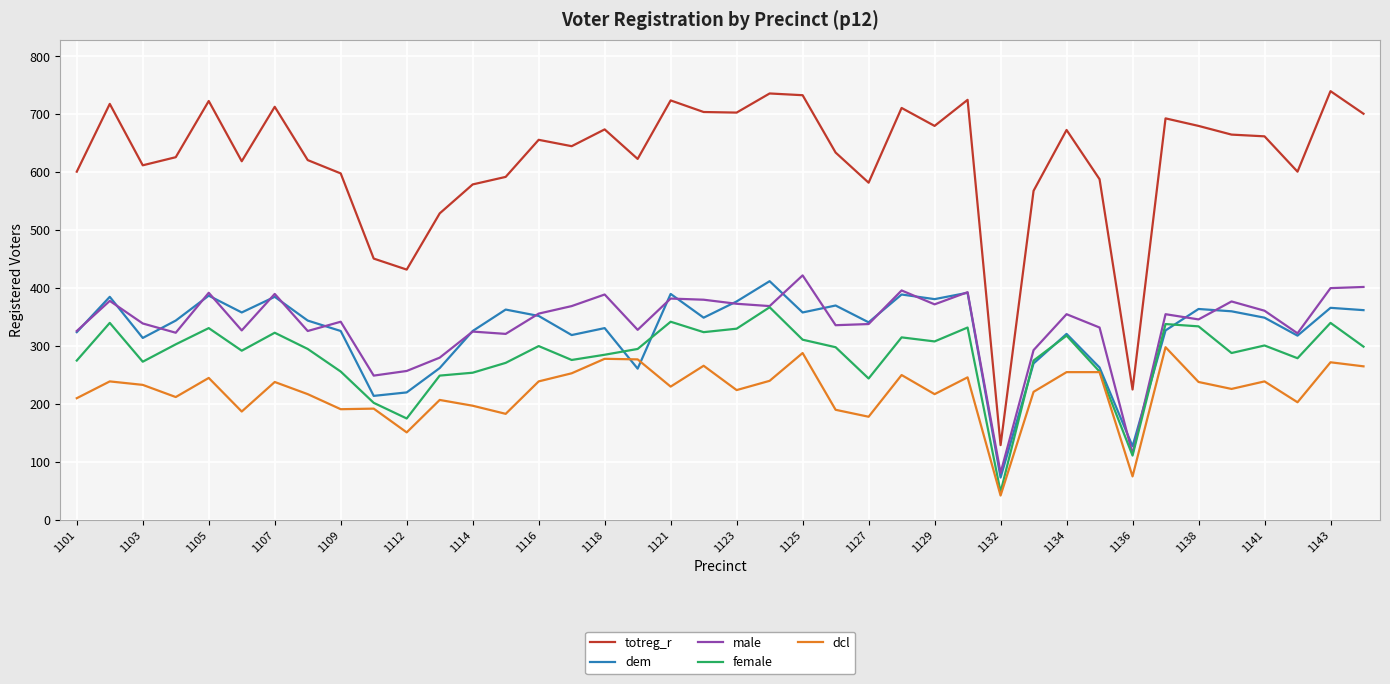

How many distinct data groups are displayed?

5